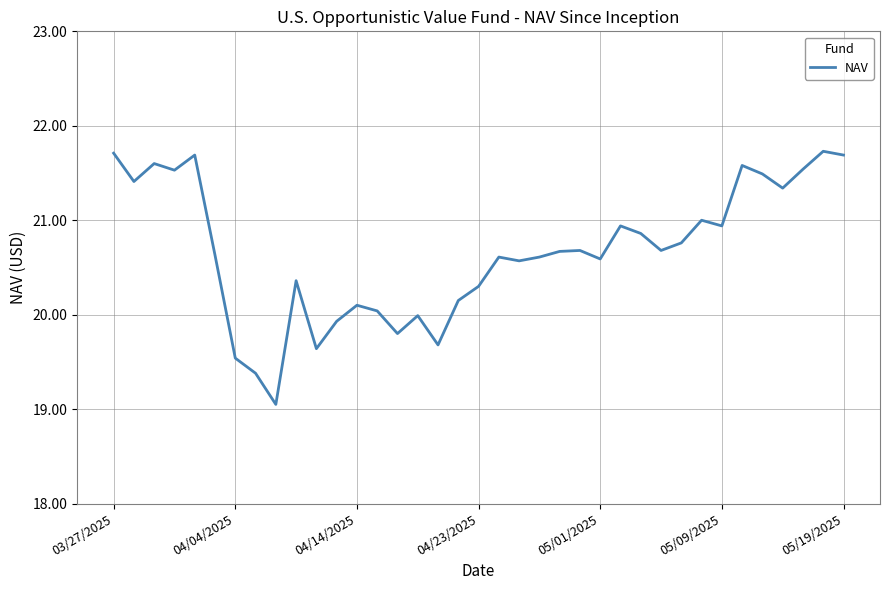

What is the difference between the maximum and minimum values?

2.7